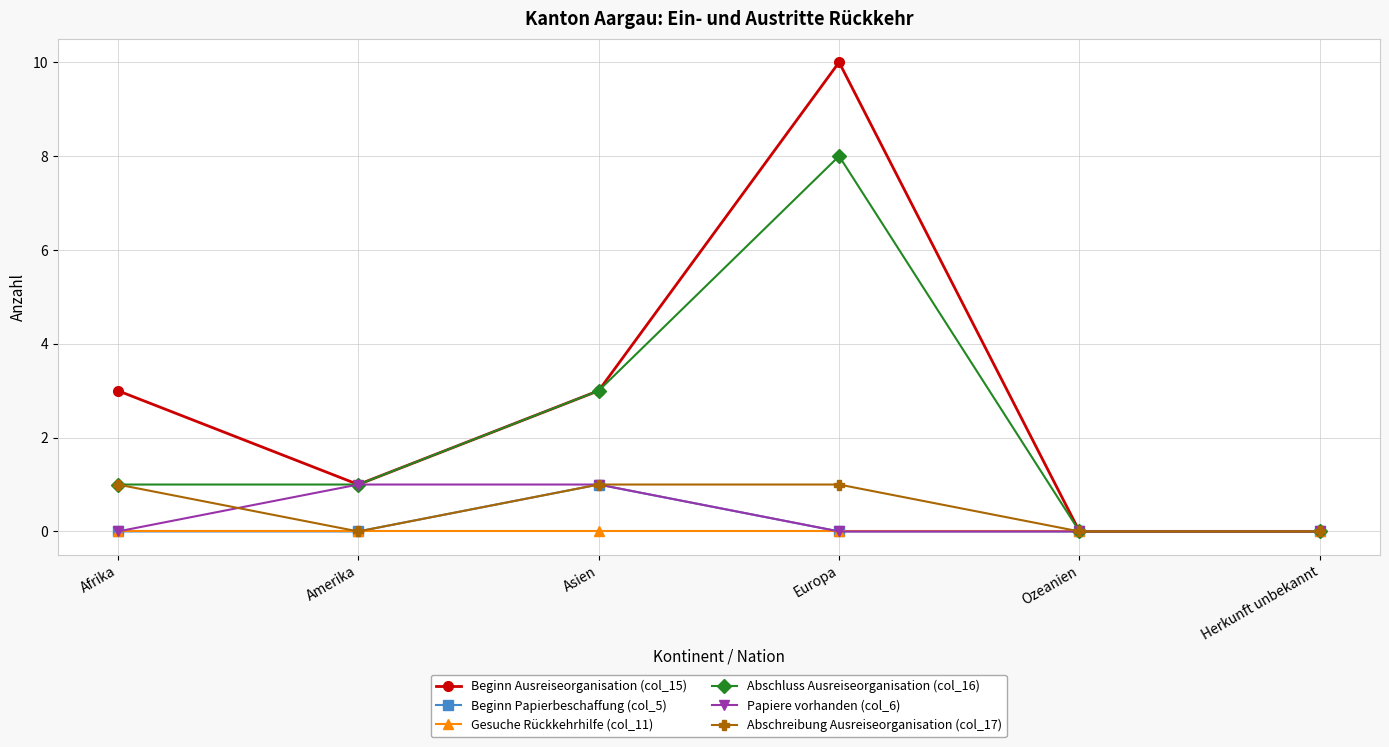

At which category is the sum across all series the highest?

Europa